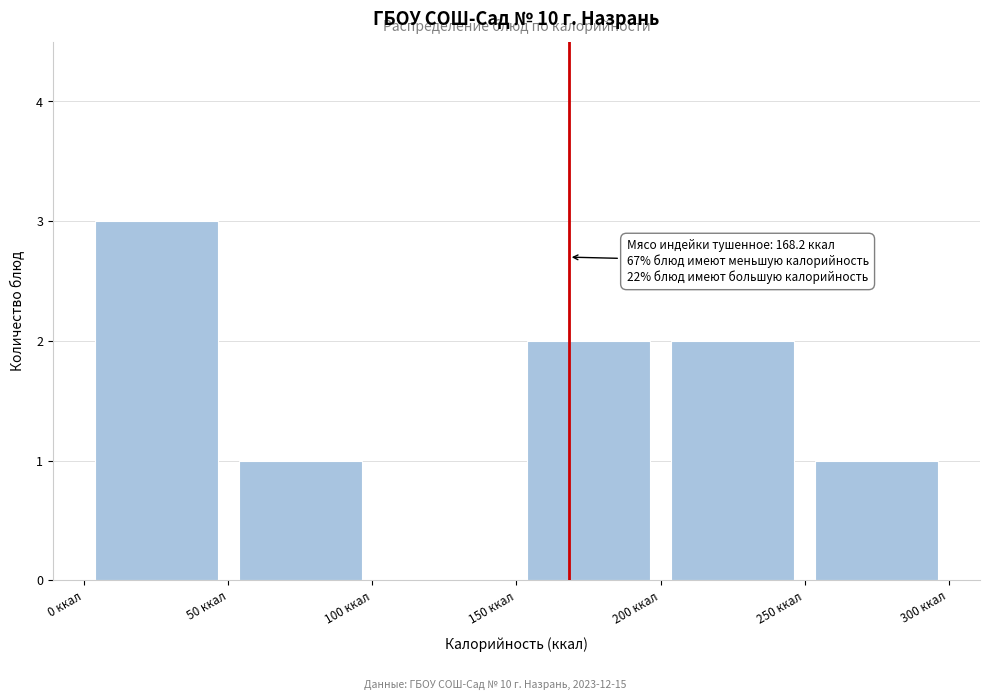

Which range on the x-axis has the tallest bar?

0 to 50